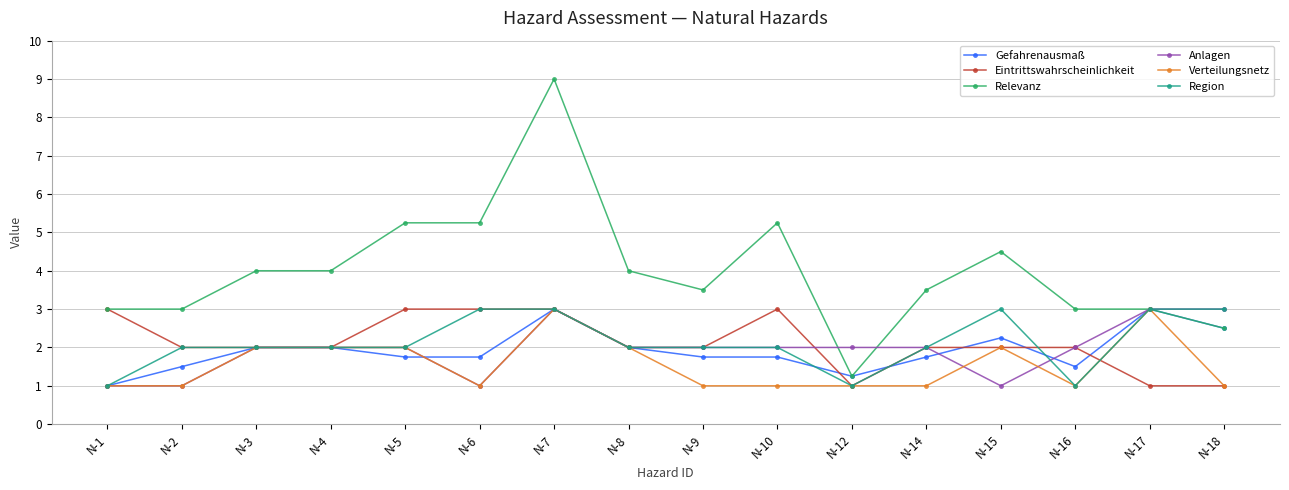

What is the value of the Eintrittswahrscheinlichkeit point at the 6th from the left?

3.0